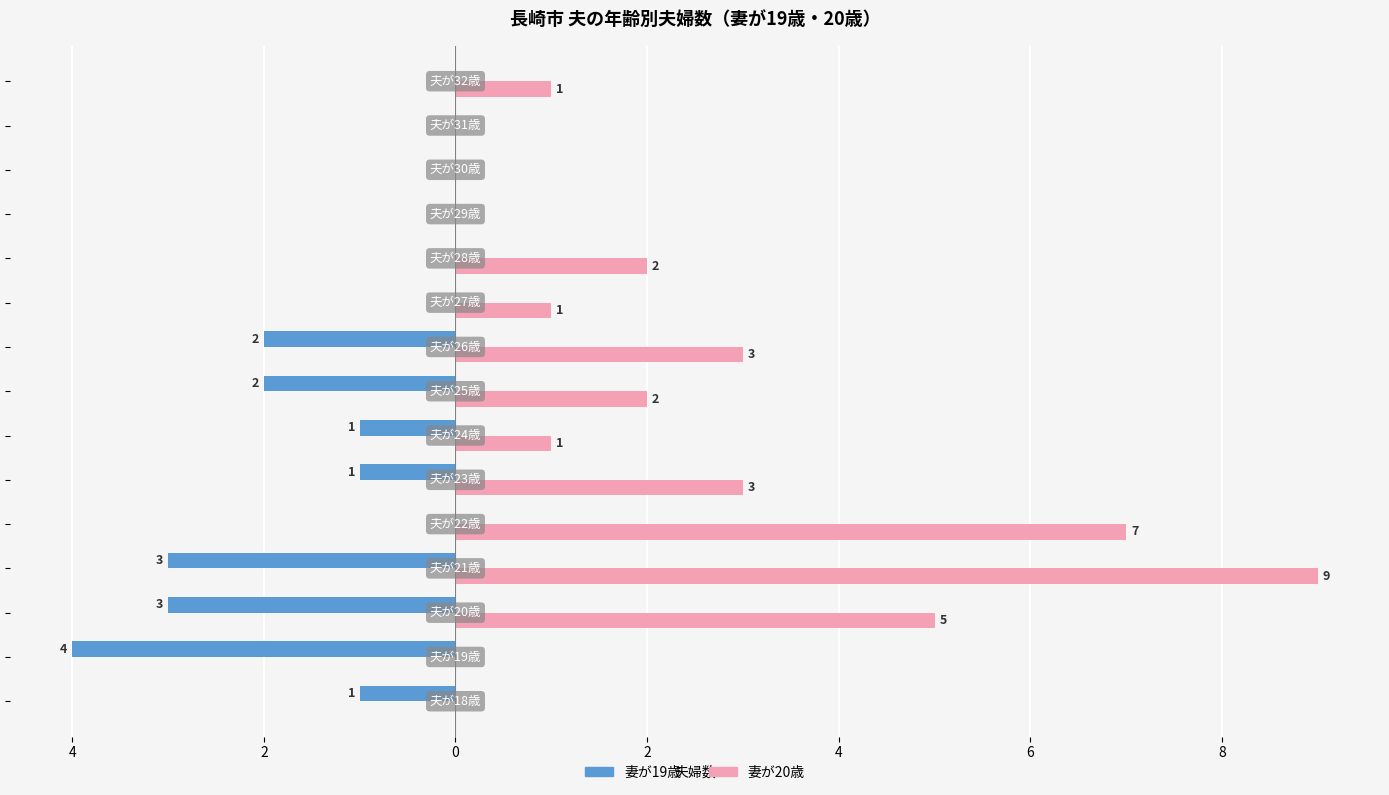

What is the sum of all 妻が20歳 values?

34